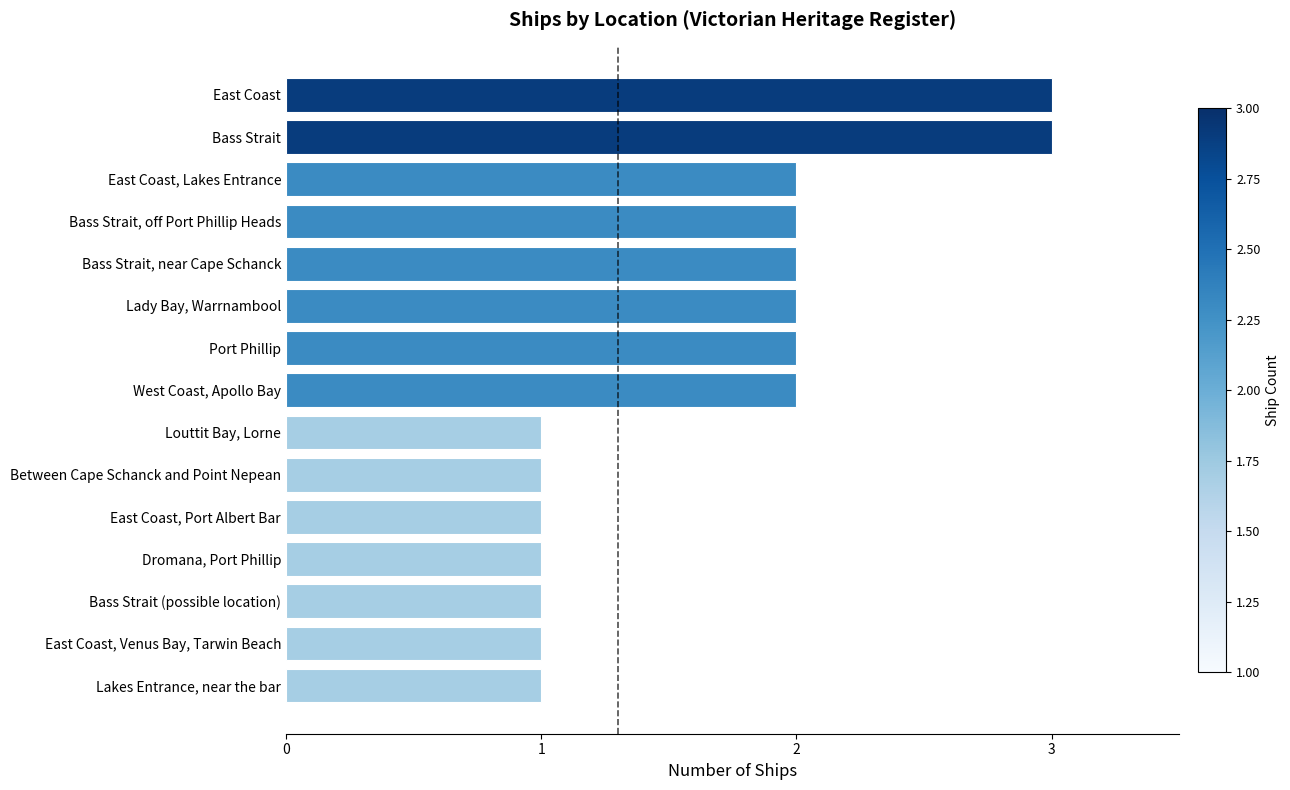

Count the values in the range 1 to 2.

13